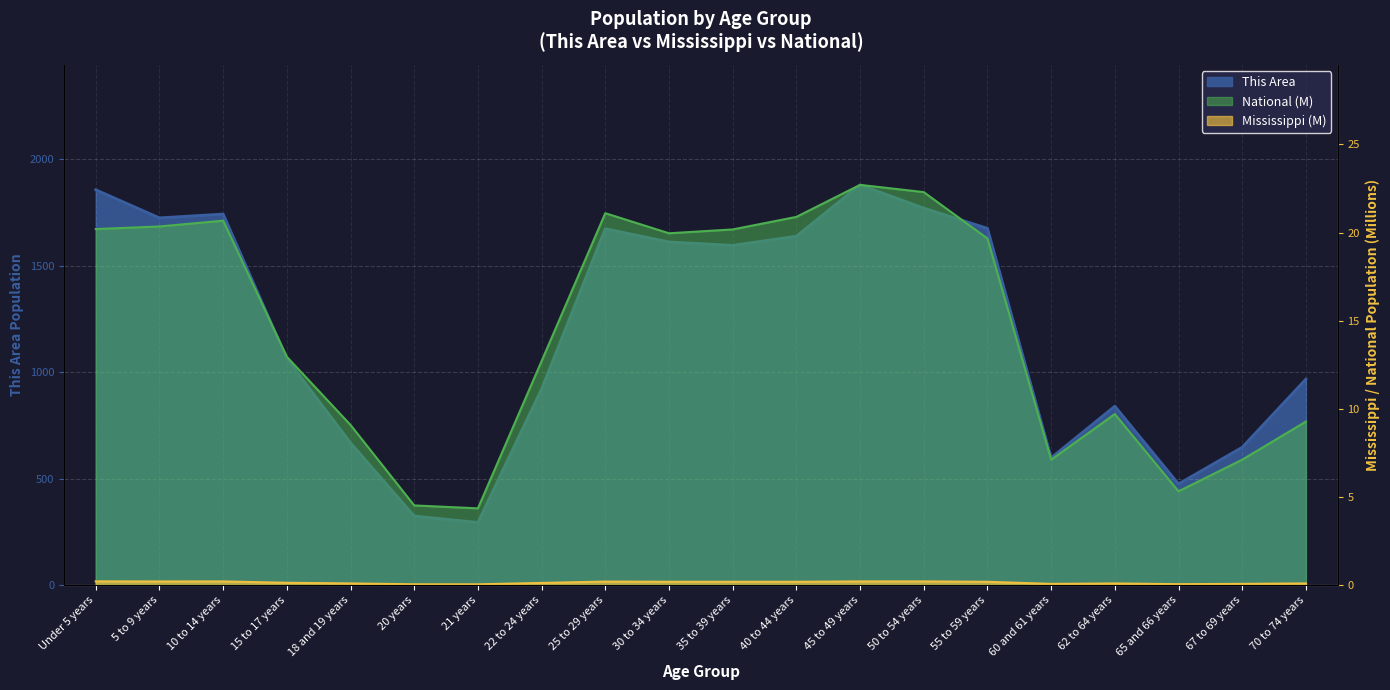

How many lines are shown in the chart?

3